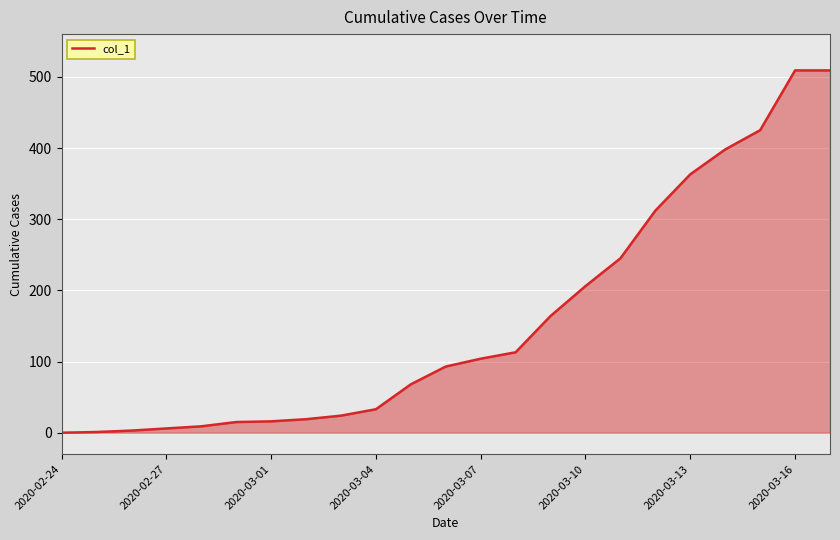

What is the difference between the maximum and minimum values?

509